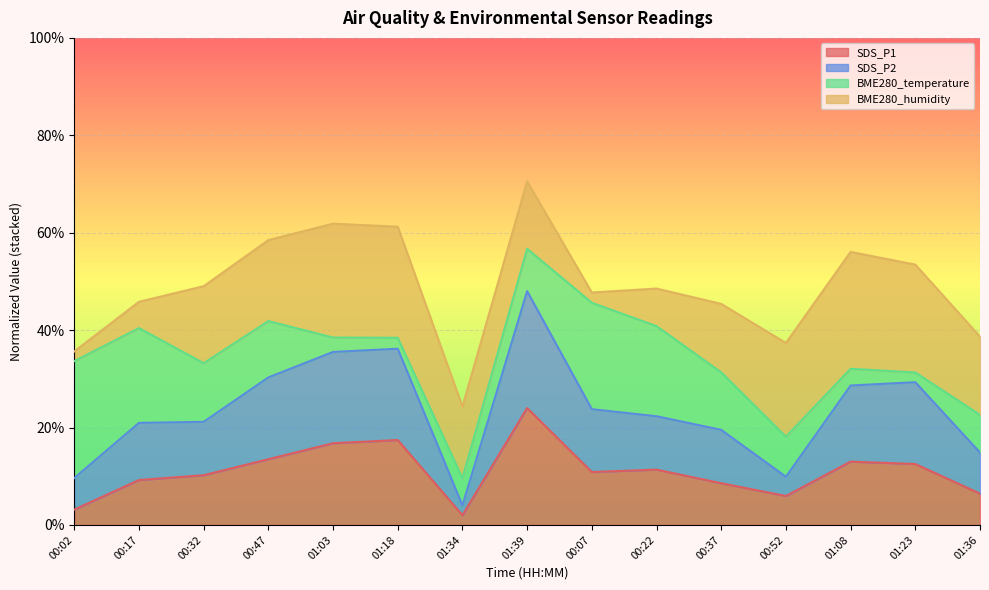

At which category does SDS_P2 reach its first local peak?

01:18